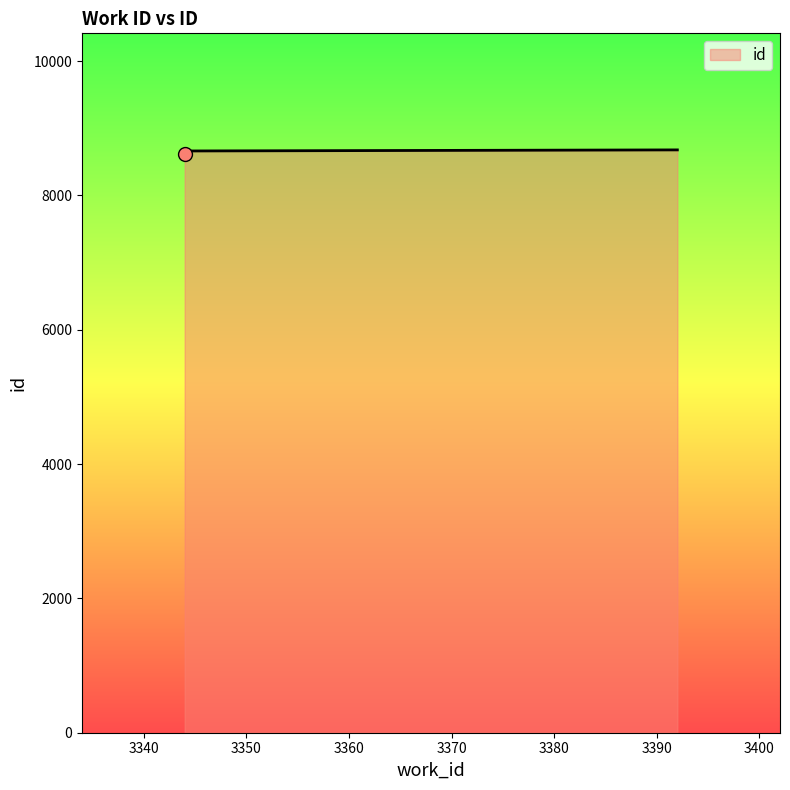

Between 3344 and 3344, which is larger?

3344